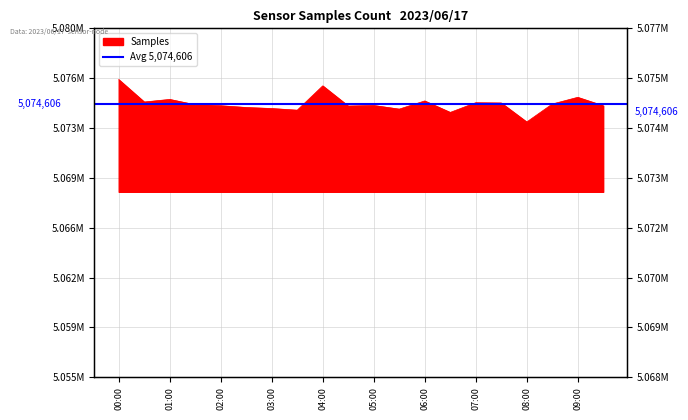

Where is the data nearest to the value 5074808?

06:00